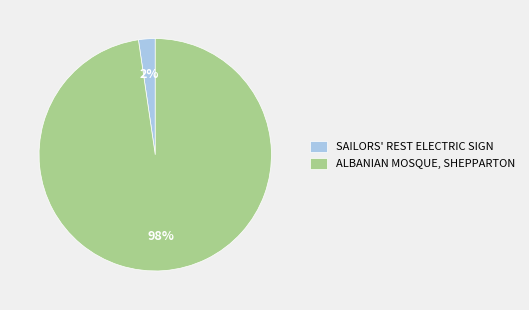

Is there any slice that represents more than half of the pie?

Yes